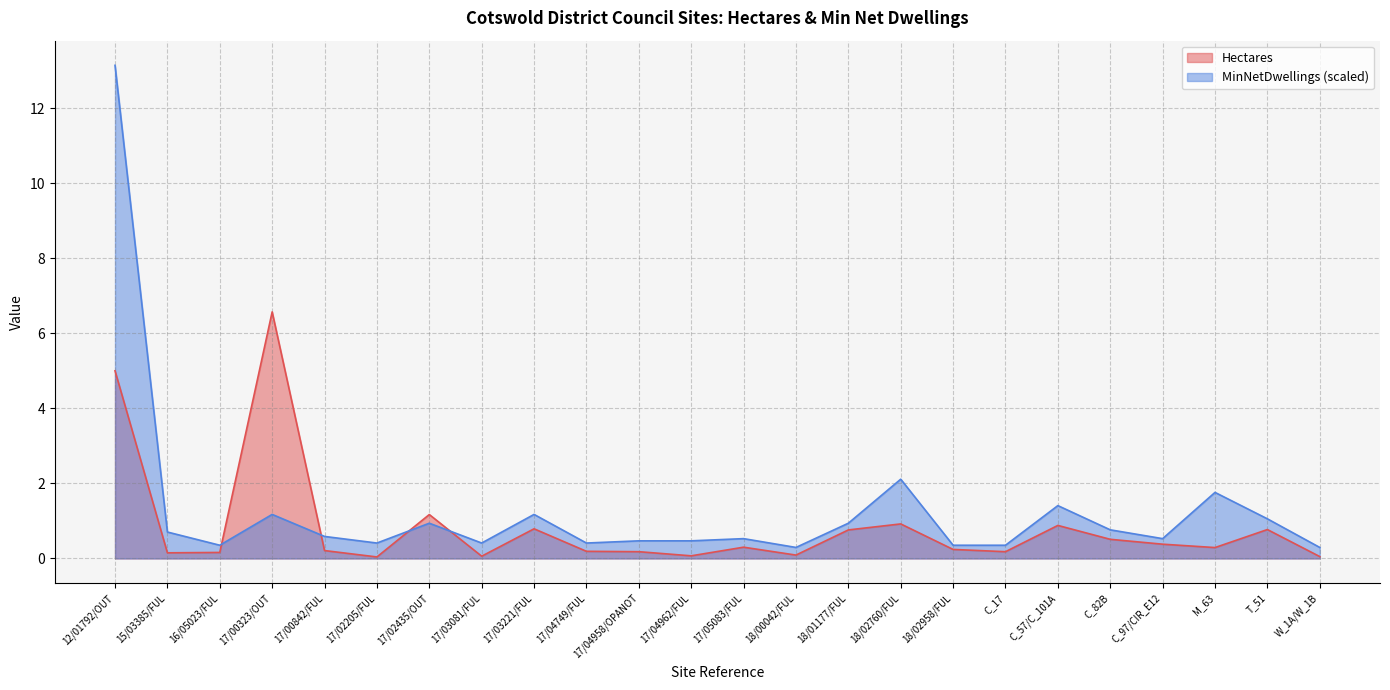

The Hectares series shows 0.5 at M_63. True or false?

False